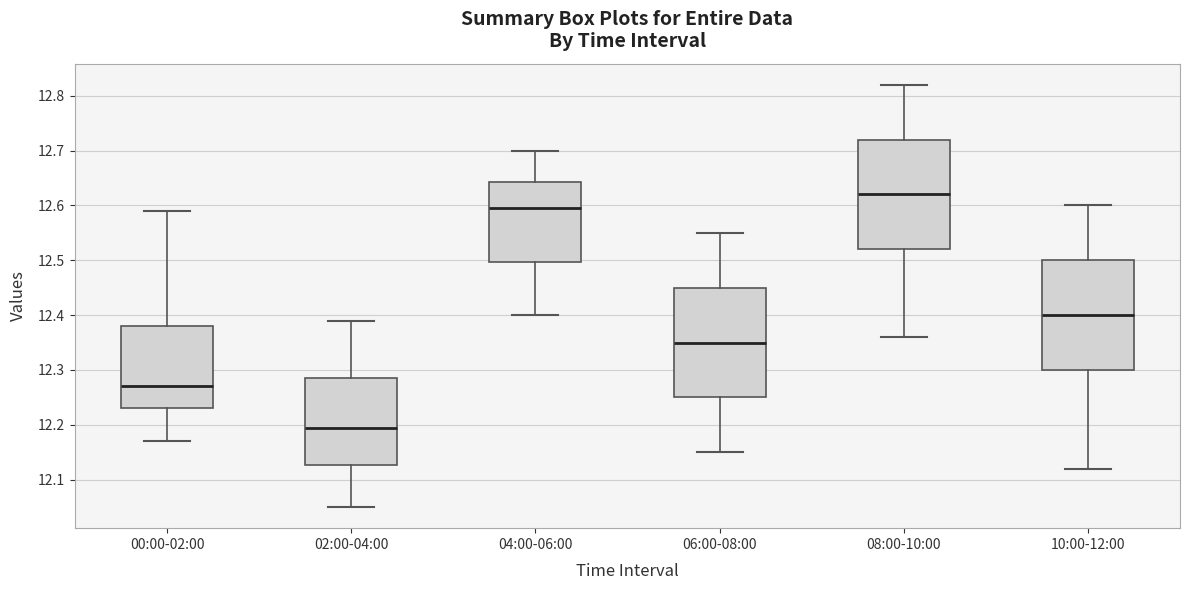

Reading left to right, read every box against the y-axis: the position of its median line, the range the box covers, and the ends of its whiskers. The values are not printed on the chart, so give them approximately, as read against the axis.

00:00-02:00: median 12.27, box 12.23 to 12.38, whiskers 12.17 to 12.59
02:00-04:00: median 12.20, box 12.13 to 12.29, whiskers 12.05 to 12.39
04:00-06:00: median 12.60, box 12.50 to 12.64, whiskers 12.40 to 12.70
06:00-08:00: median 12.35, box 12.25 to 12.45, whiskers 12.15 to 12.55
08:00-10:00: median 12.62, box 12.52 to 12.72, whiskers 12.36 to 12.82
10:00-12:00: median 12.40, box 12.30 to 12.50, whiskers 12.12 to 12.60